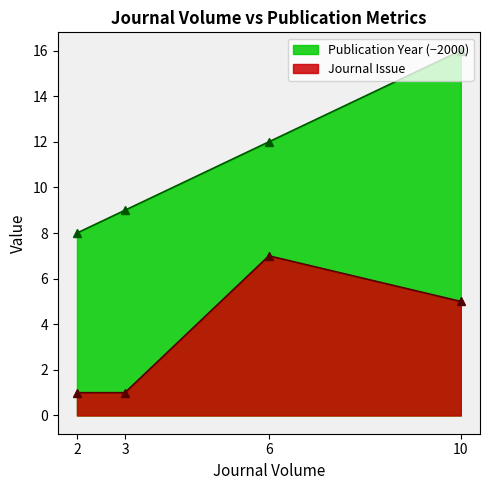

Is it true that Publication Year equals 9 at 3?

True